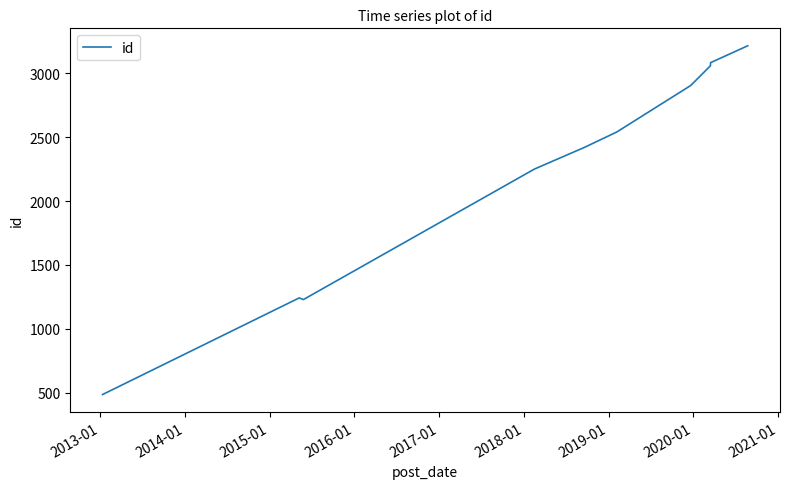

How many values are below 2540?

5